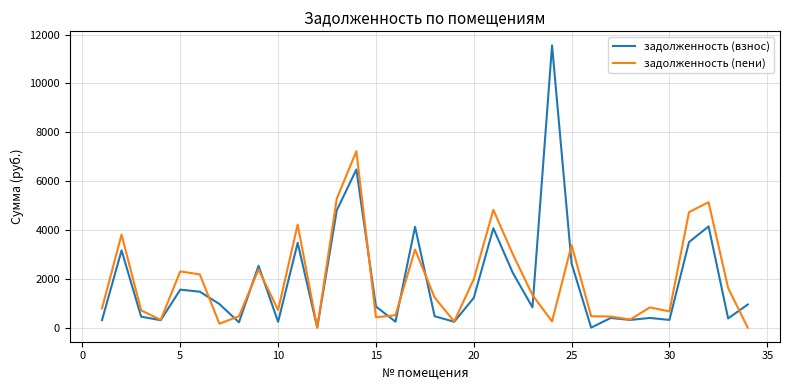

Which series ends up on top after the final intersection of задолженность (взнос) and задолженность (пени)?

задолженность (взнос)